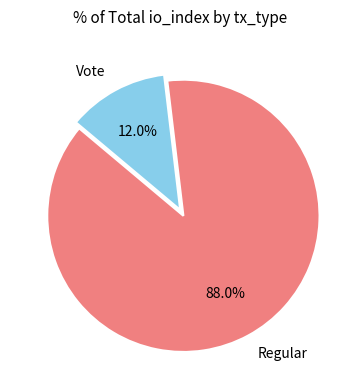

Which category has the biggest portion of the pie?

Regular